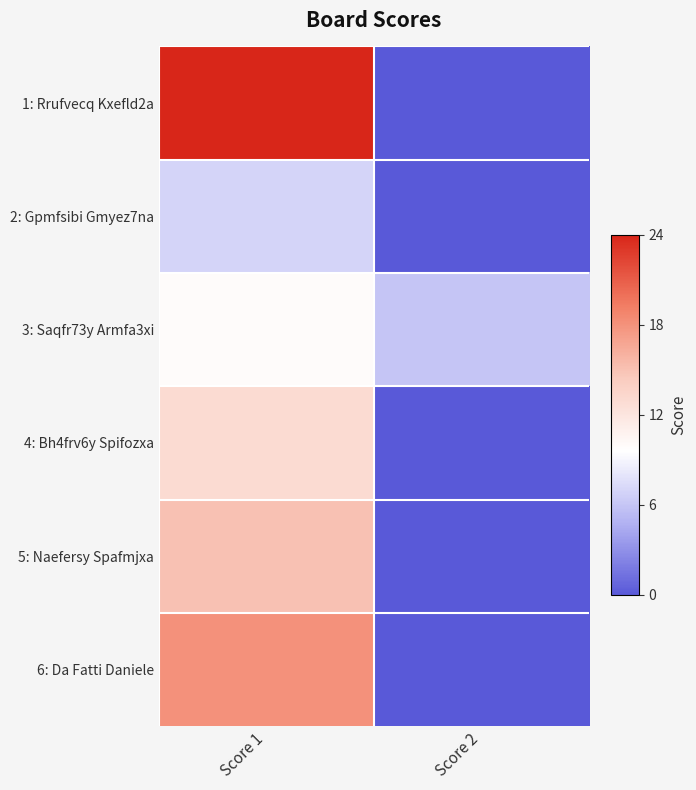

Reading left to right, extract all data points from this chart.

1: Rrufvecq Kxefld2a: Score 1=24	Score 2=0
2: Gpmfsibi Gmyez7na: Score 1=7	Score 2=0
3: Saqfr73y Armfa3xi: Score 1=10	Score 2=6
4: Bh4frv6y Spifozxa: Score 1=13	Score 2=0
5: Naefersy Spafmjxa: Score 1=15	Score 2=0
6: Da Fatti Daniele: Score 1=18	Score 2=0